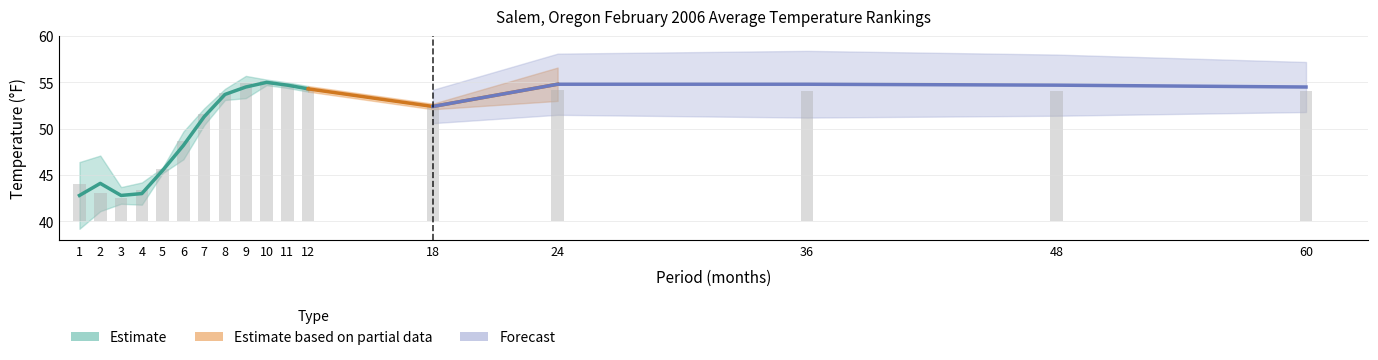

Read the 1991-2020 Mean value at 18.

52.3